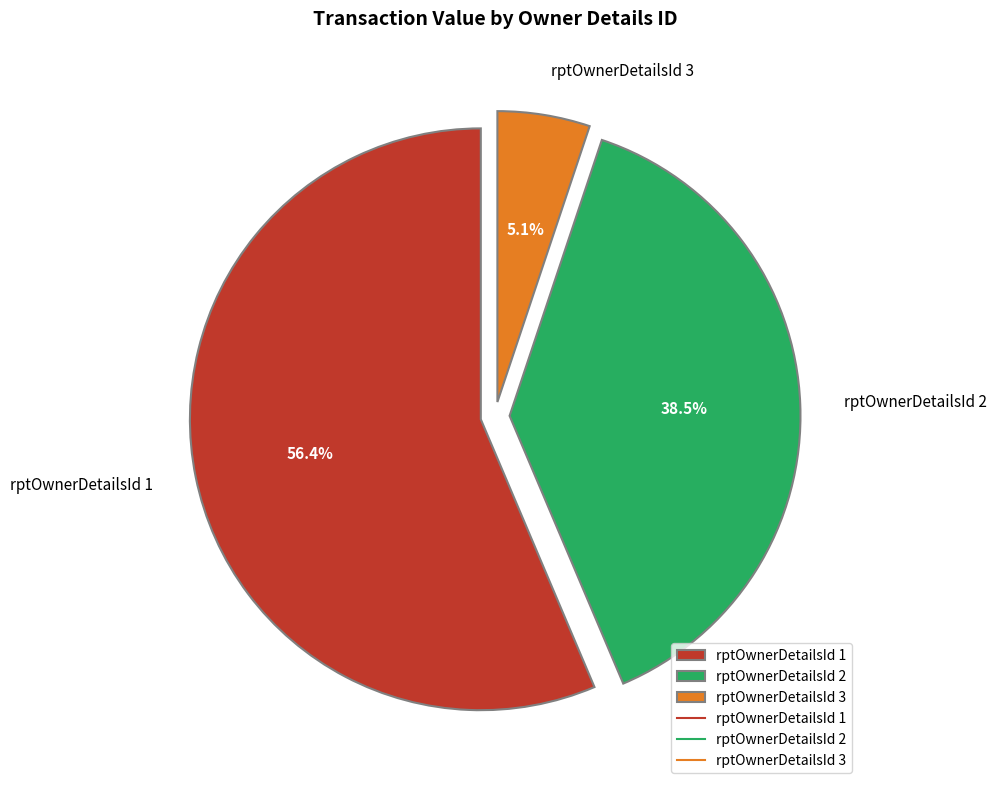

Rank the categories by value from lowest to highest.

rptOwnerDetailsId 3, rptOwnerDetailsId 2, rptOwnerDetailsId 1